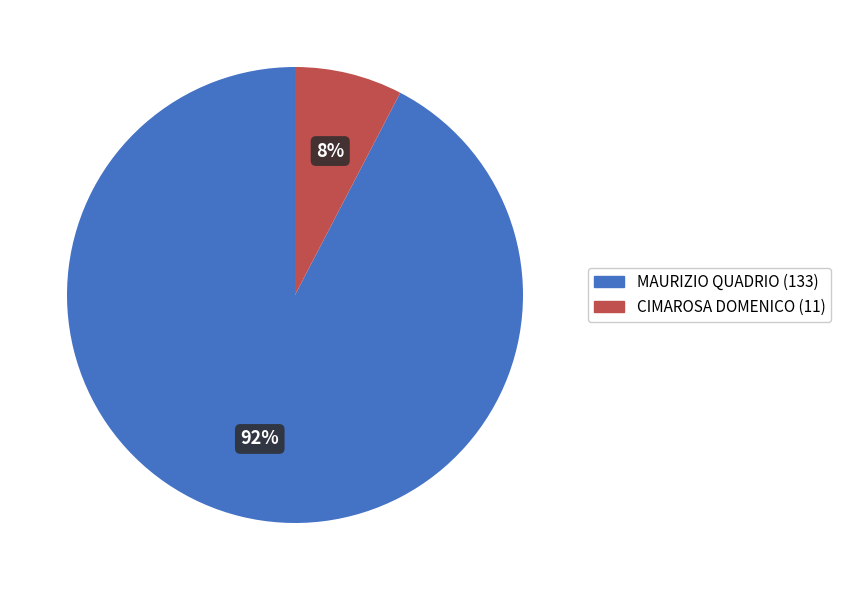

Does any single category account for the majority?

Yes